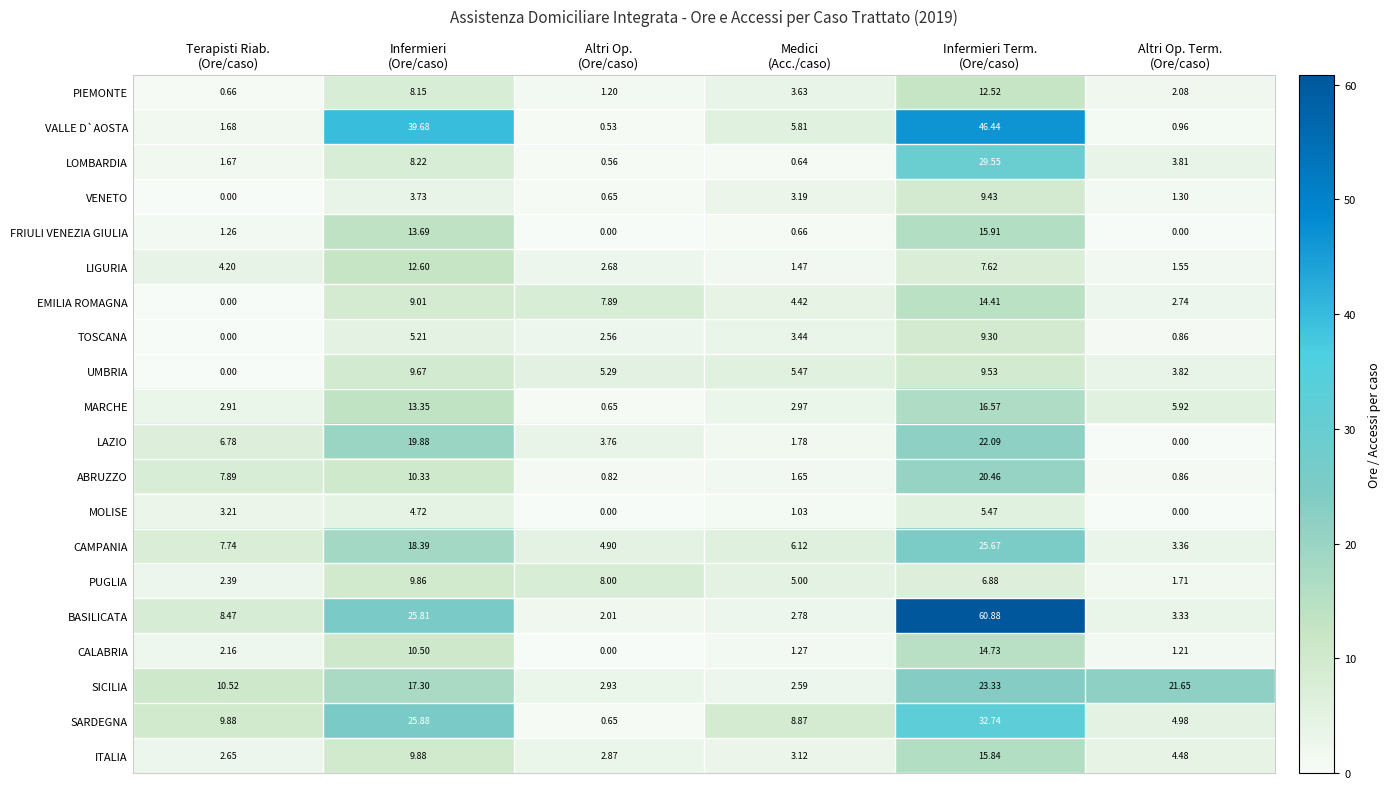

Which series has the largest total across all categories?

BASILICATA